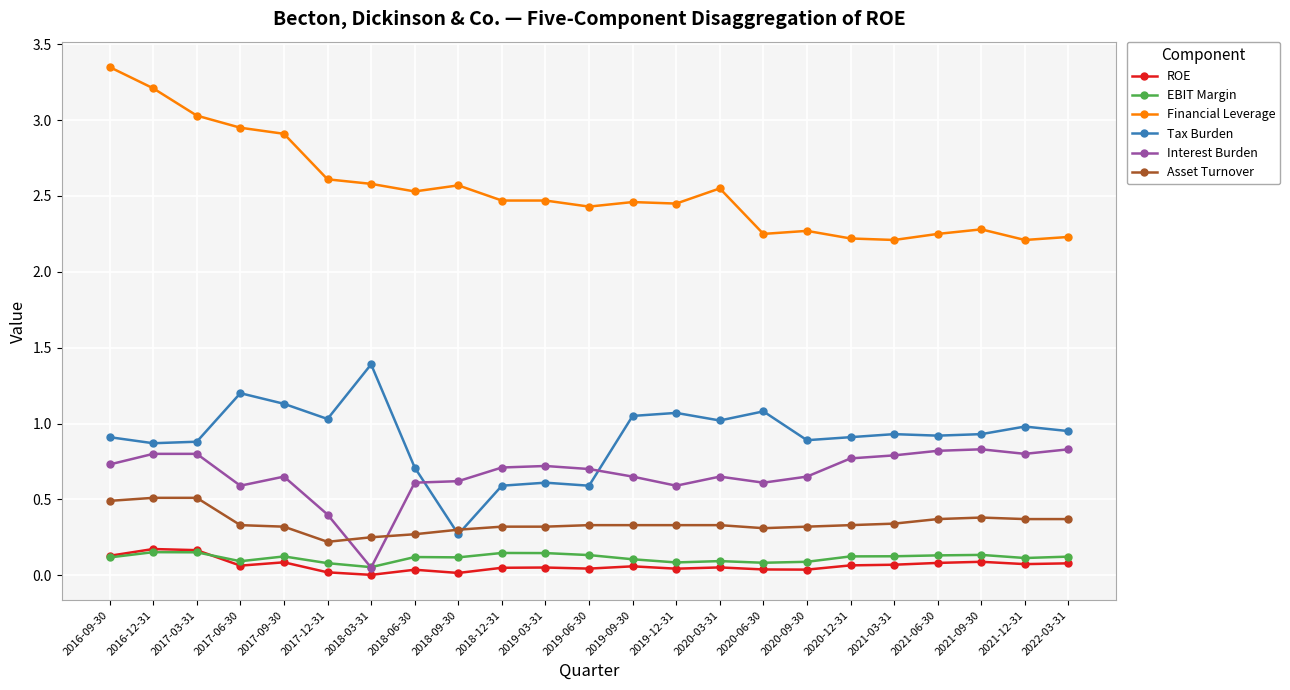

Which series has the largest total across all categories?

Financial Leverage